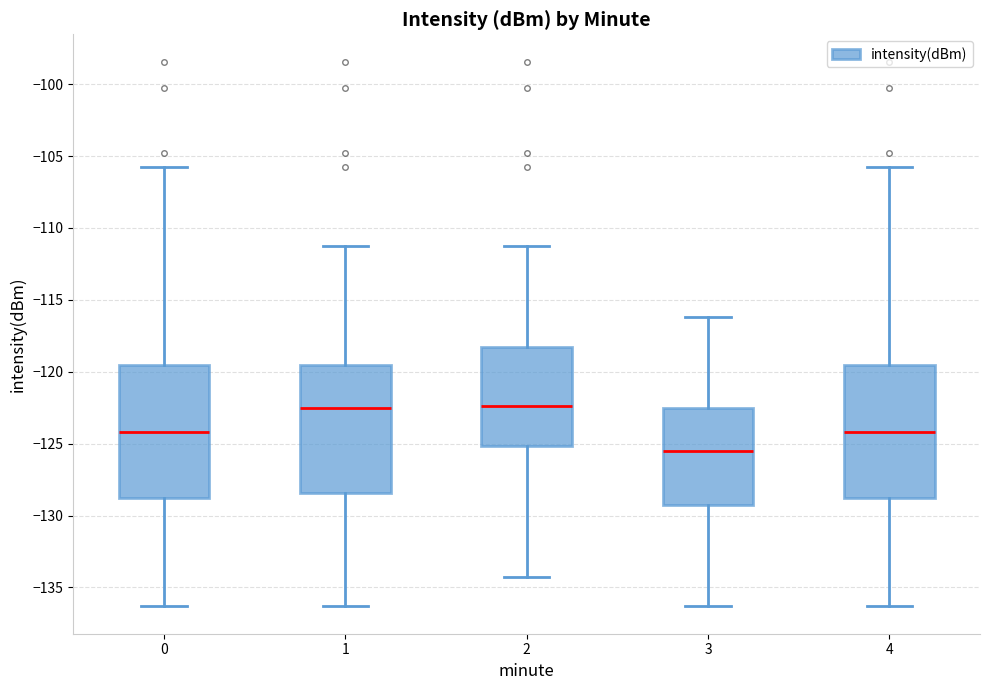

Where does the lower whisker of the box at x = 3 end on the y-axis? The values are not printed on the chart, so give them approximately, as read against the axis.

-136.5